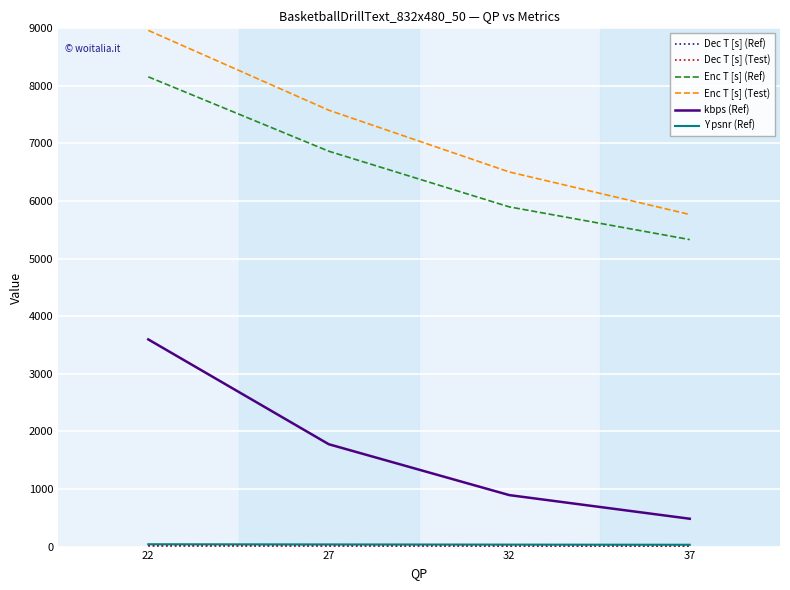

What is the approximate value of Enc T [s] (Test) at 22?

8964.4